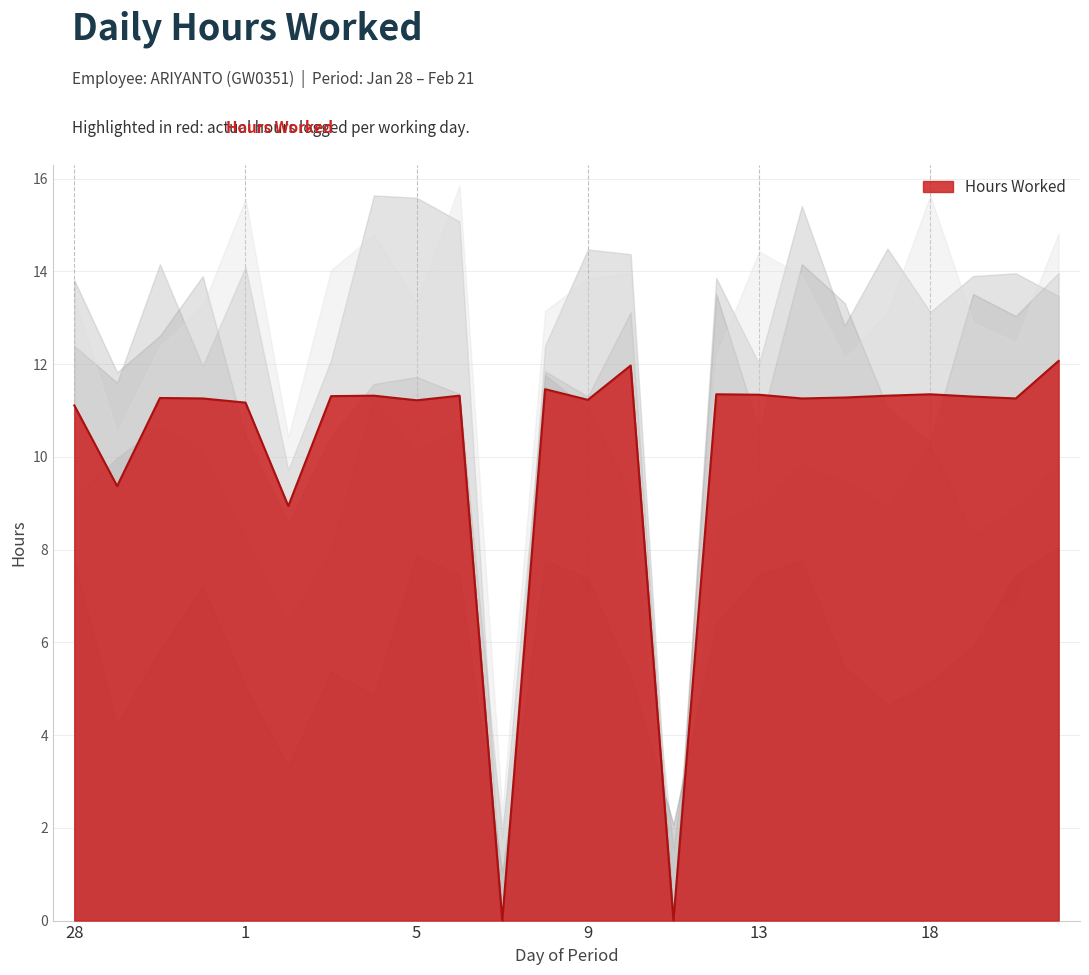

How many data points are above 11?

20